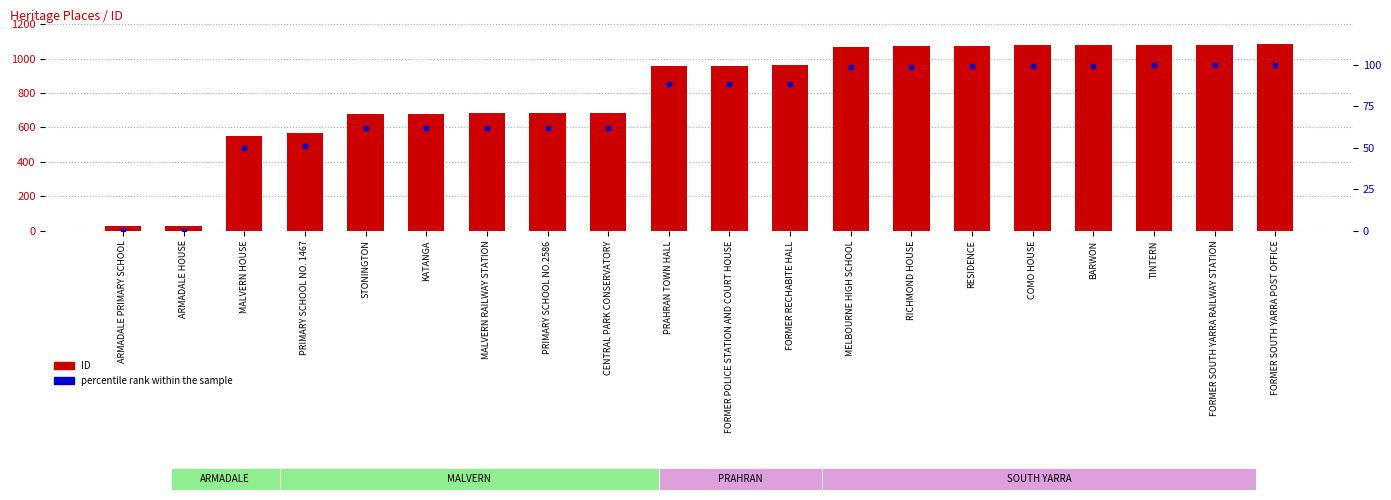

At which category is the sum across all series the highest?

FORMER SOUTH YARRA POST OFFICE